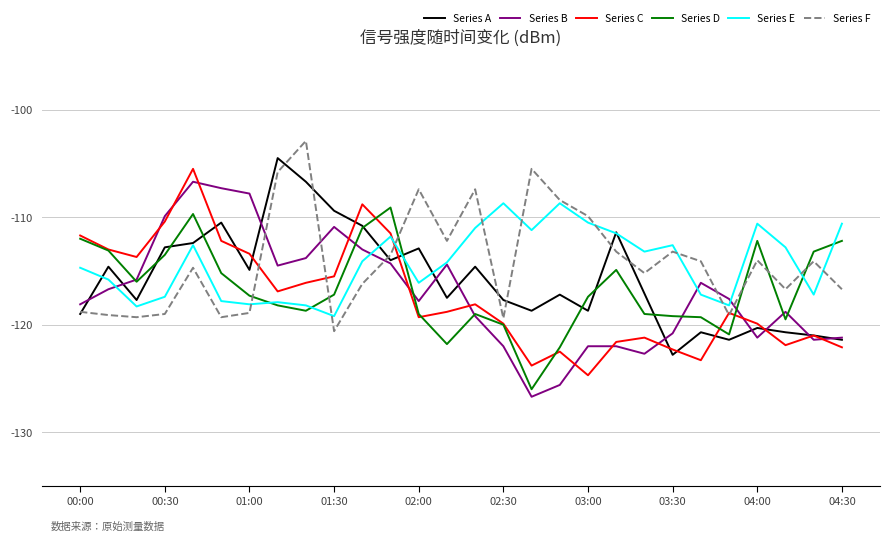

What is the difference between the maximum and minimum values in the Series F series?

17.7